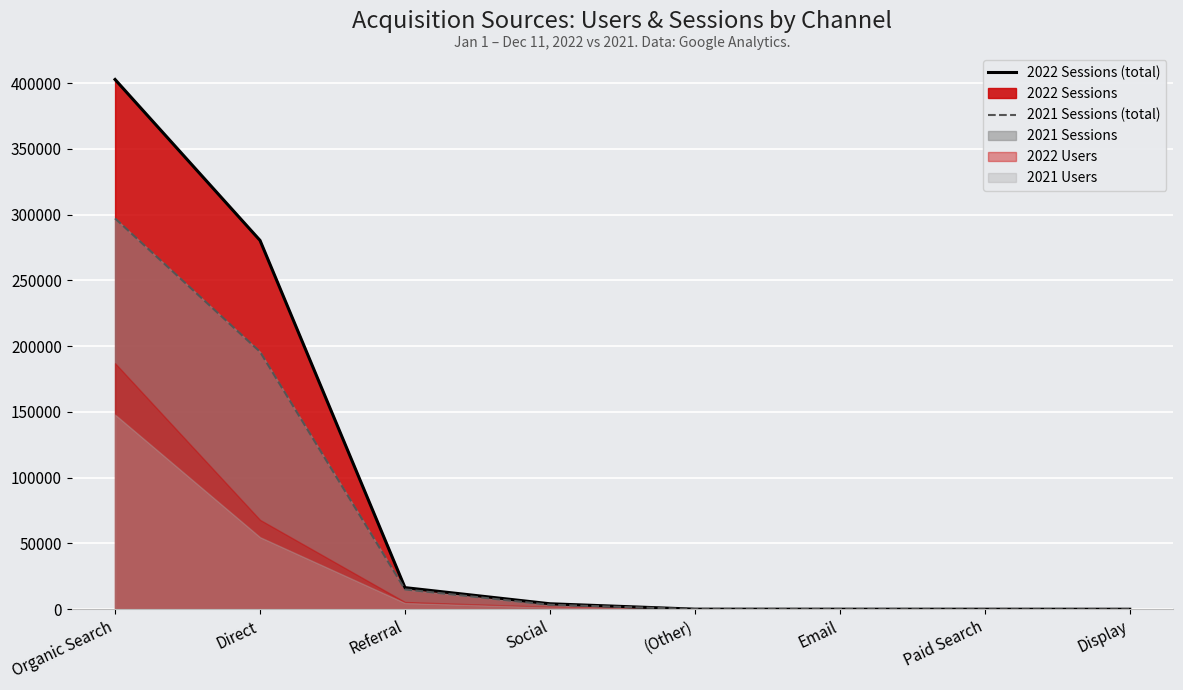

What is the sum of all 2021 Sessions (line) values?

511663